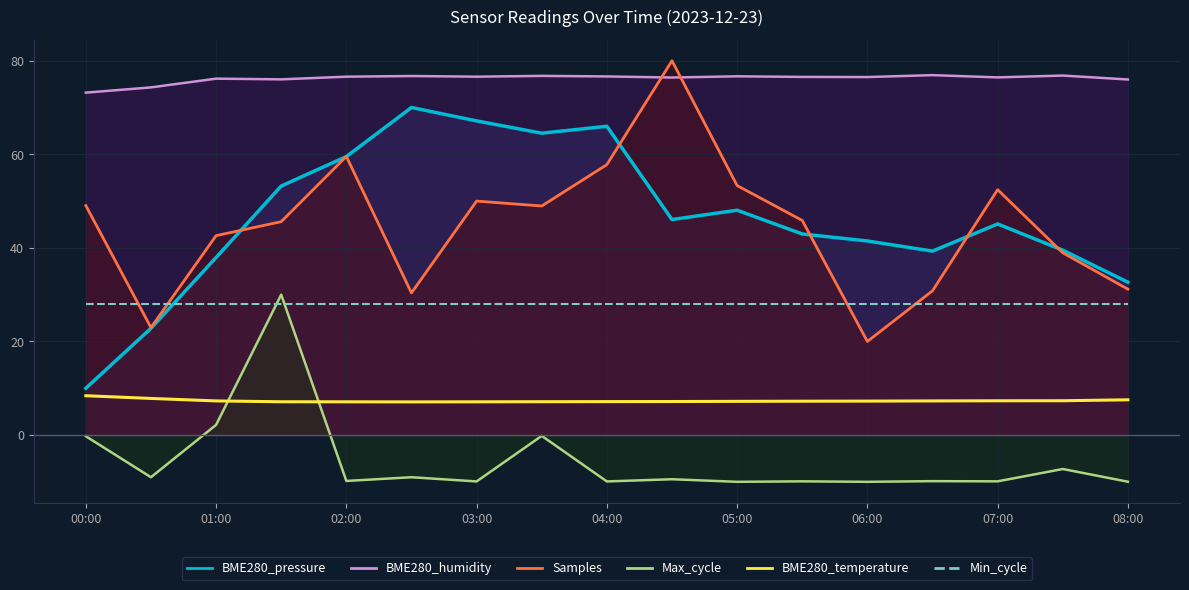

True or false: BME280_temperature has a value of 11.2 at 11.

False